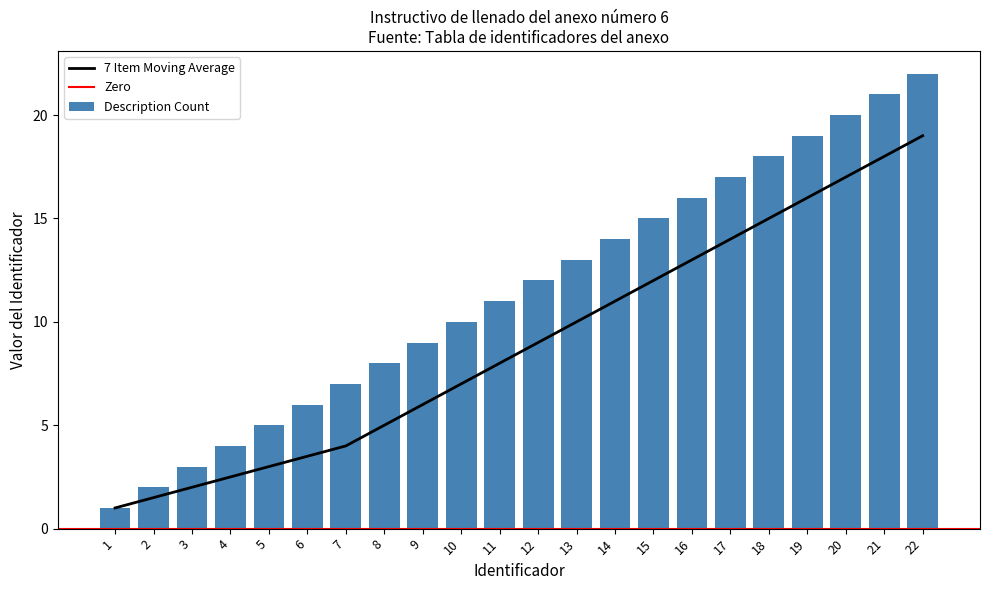

The chart shows a value of 26 at 20. True or false?

False